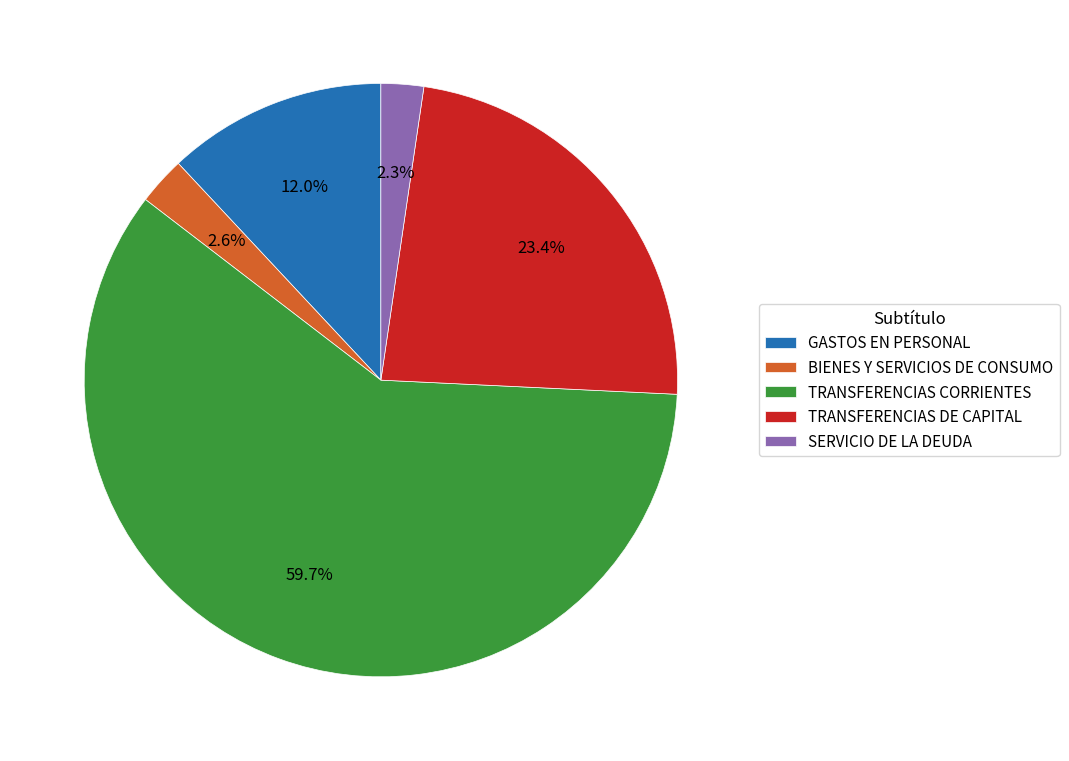

To the nearest percent, what portion does SERVICIO DE LA DEUDA represent?

2%